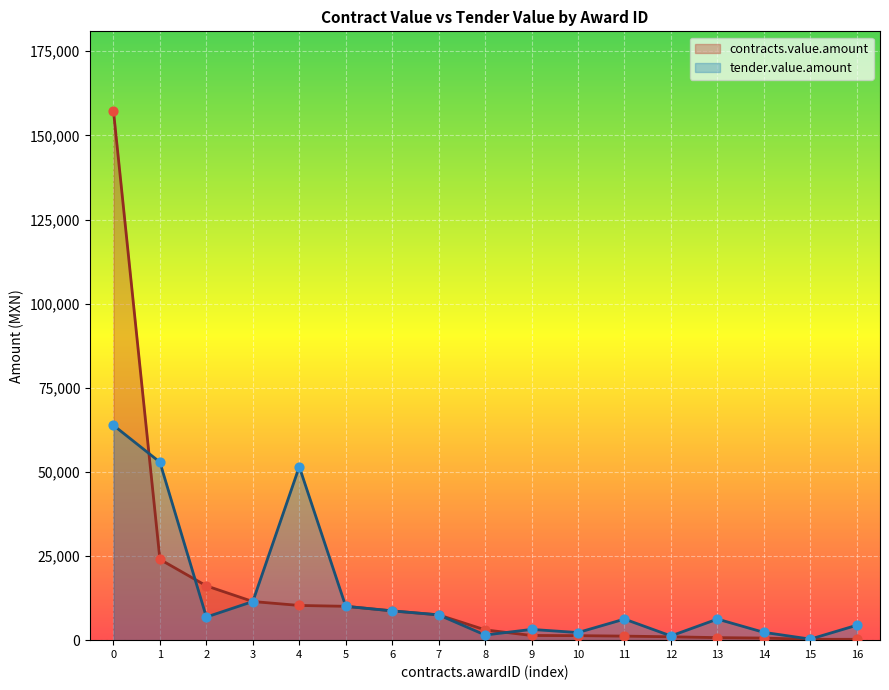

What is the total value across all series at 6?

17400.0